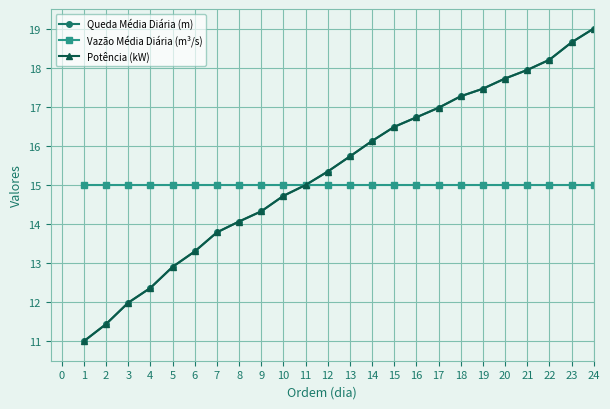

What is the value of the Potência (kW) point at the 18th from the left?

17.3